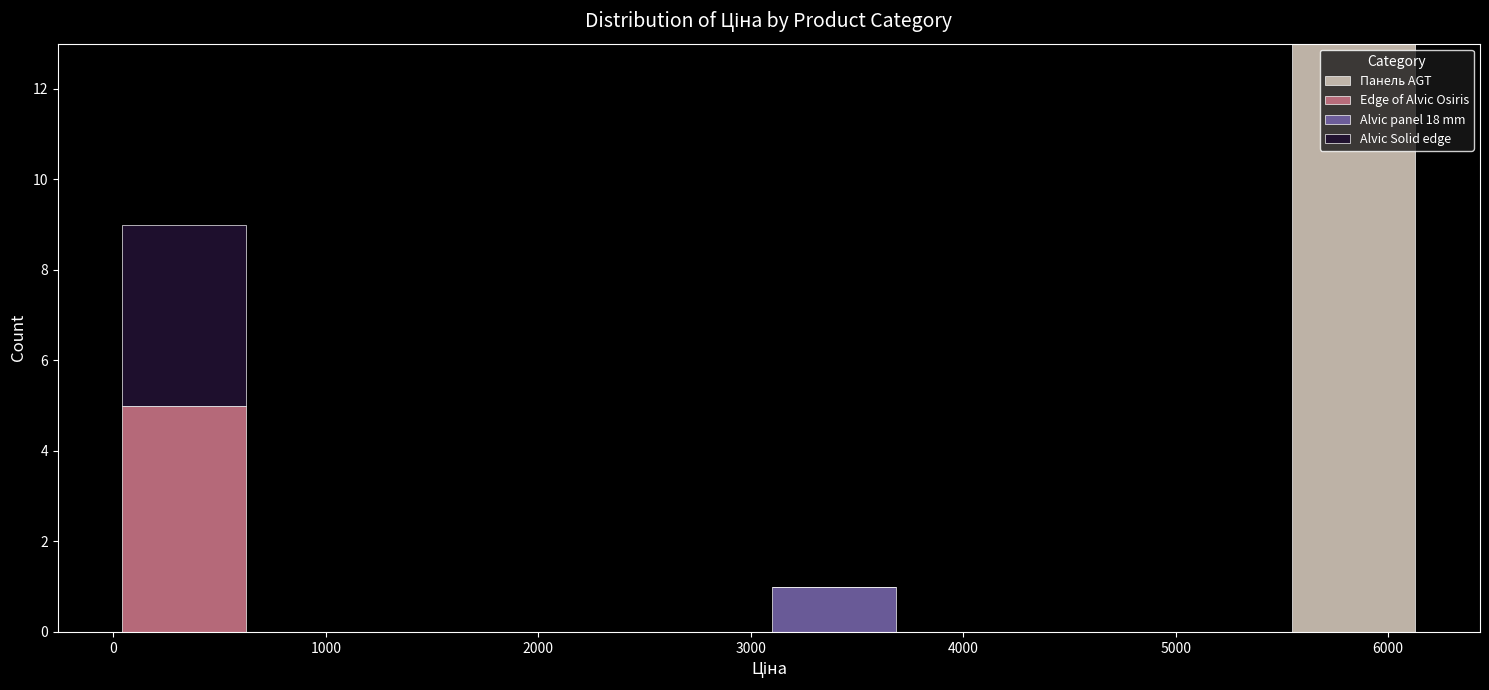

Reading left to right, list every stacked bar in this chart as the range it spans on the x-axis followed by its total height. Neither the bar edges nor the heights are printed on the chart, so give them approximately, as read against the axes.

0 to 600: 9
600 to 1300: 0
1300 to 1900: 0
1900 to 2500: 0
2500 to 3100: 0
3100 to 3700: 1
3700 to 4300: 0
4300 to 4900: 0
4900 to 5500: 0
5500 to 6100: 13